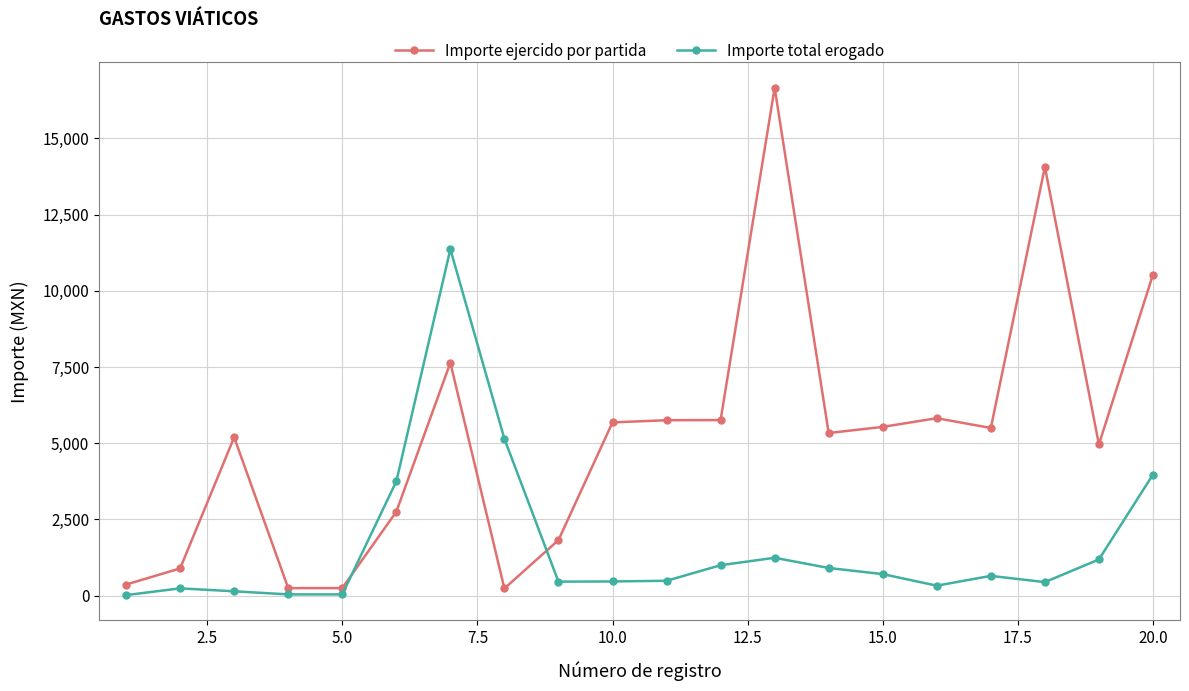

True or false: Importe ejercido por partida has more than 1 points higher than both neighbors.

True